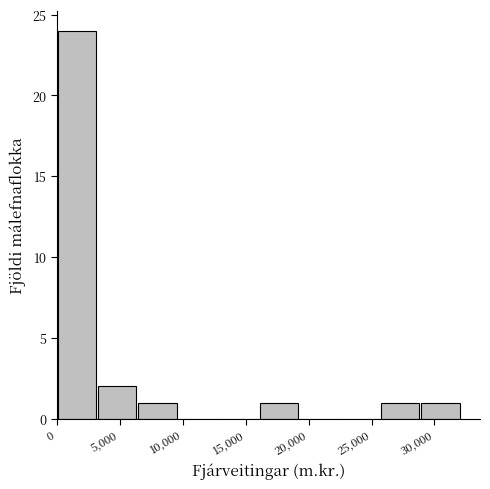

How tall is the bar that spans 3000 to 6500 on the x-axis? Neither the bar edges nor the heights are printed on the chart, so give them approximately, as read against the axes.

2